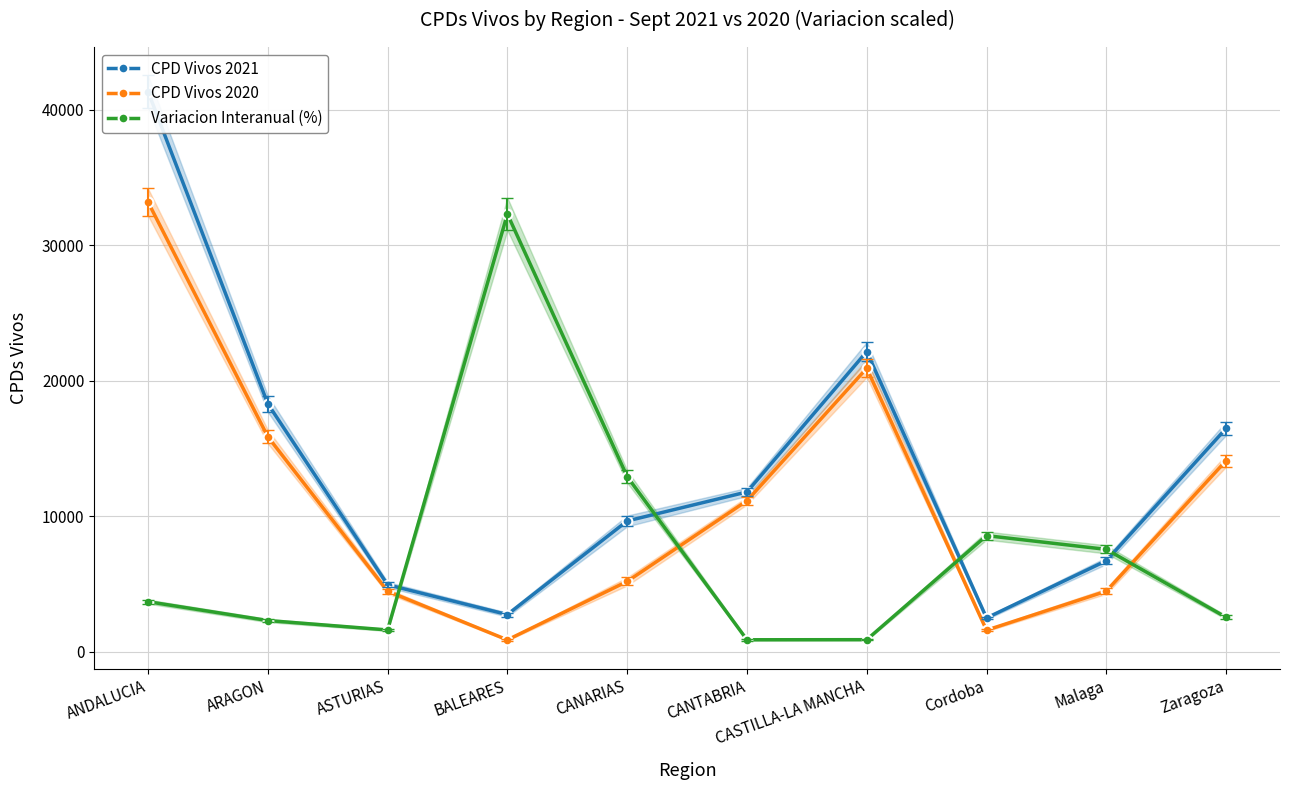

What is the spread (max minus min) of values at CANTABRIA?

10911.6